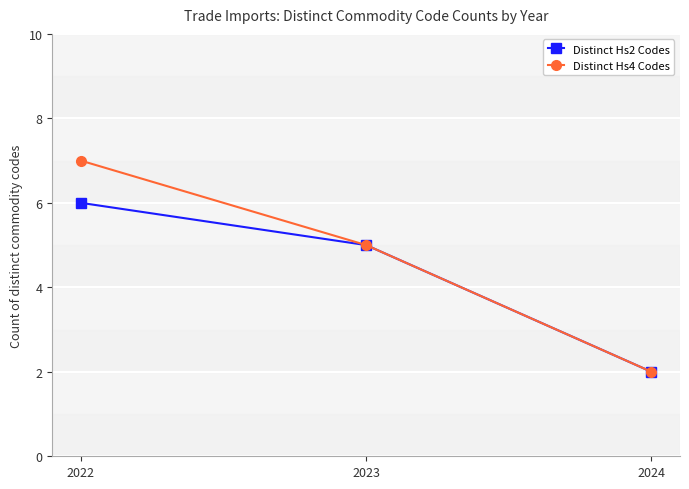

The Distinct Hs4 Codes series shows 5 at 2023. True or false?

True